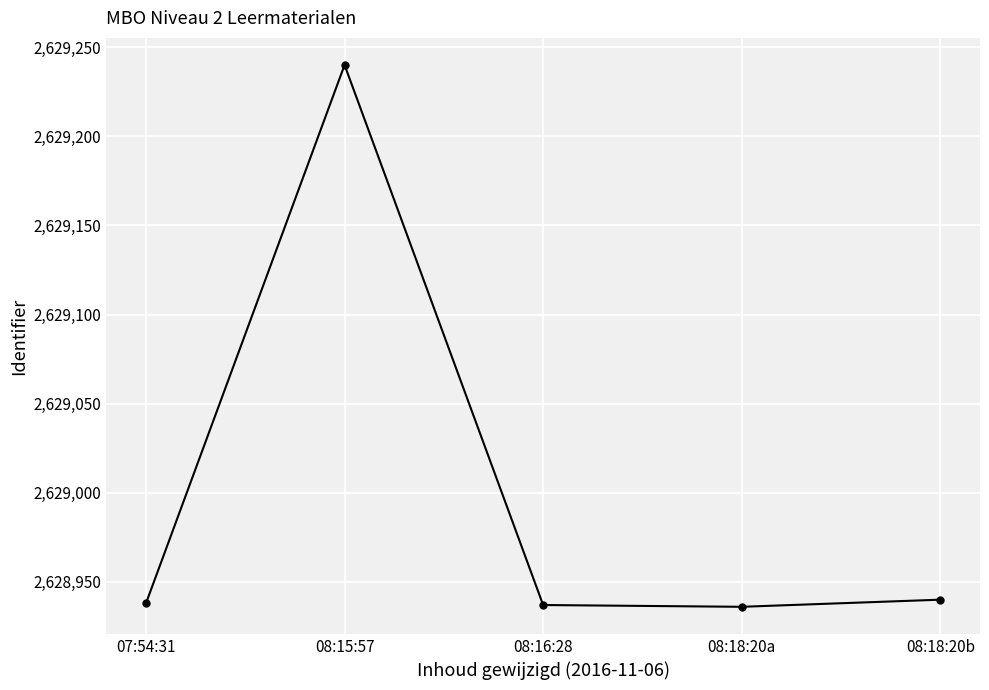

True or false: the data shows 2629240 at 08:15:57.

True